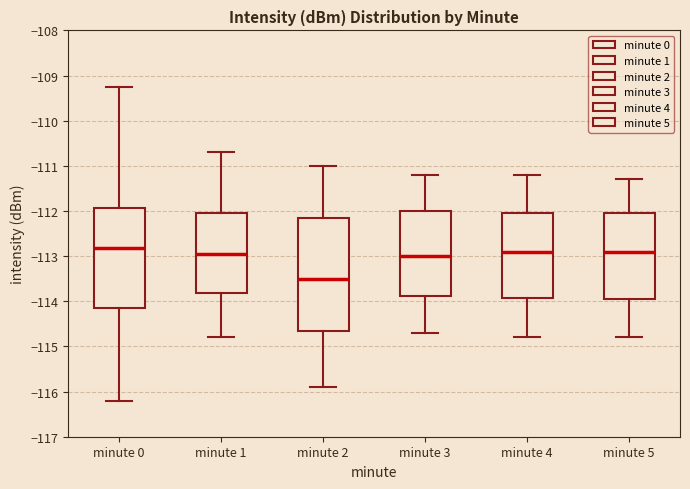

Where is the lower edge of the box for minute 5 on the y-axis? The values are not printed on the chart, so give them approximately, as read against the axis.

-113.9